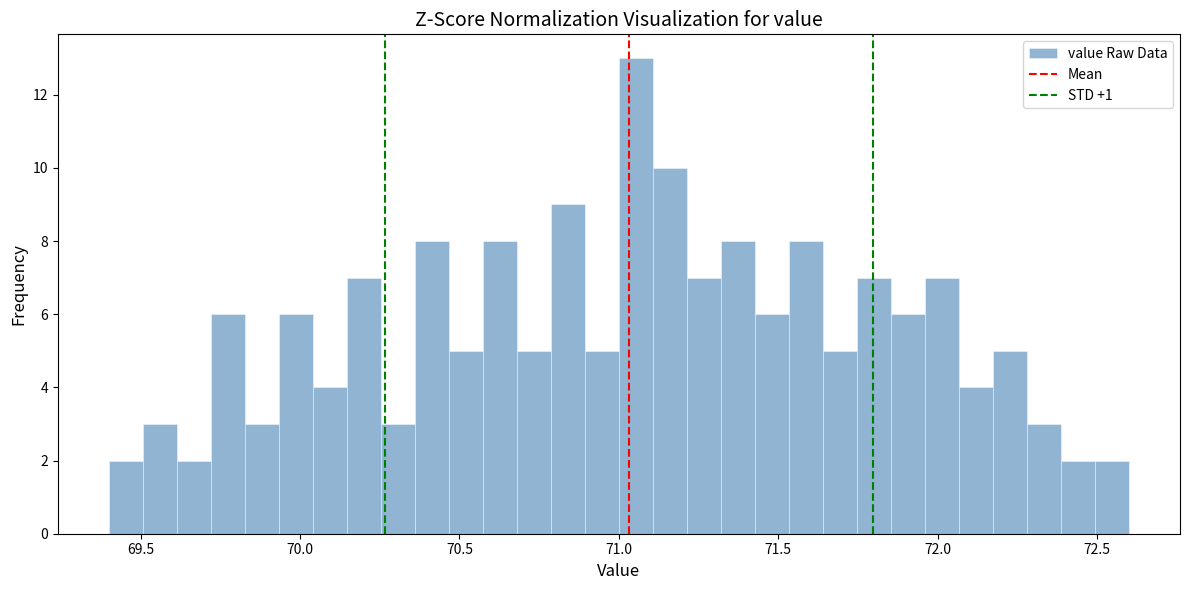

Around what value on the x-axis is the tallest bar? Give the approximate position of its centre, as read against the axis.

71.05